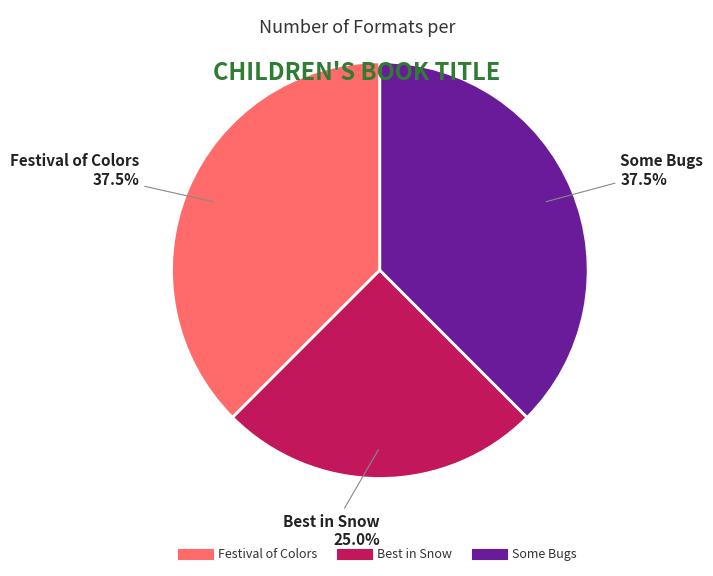

Do Some Bugs and Festival of Colors together represent more than half of the pie?

Yes